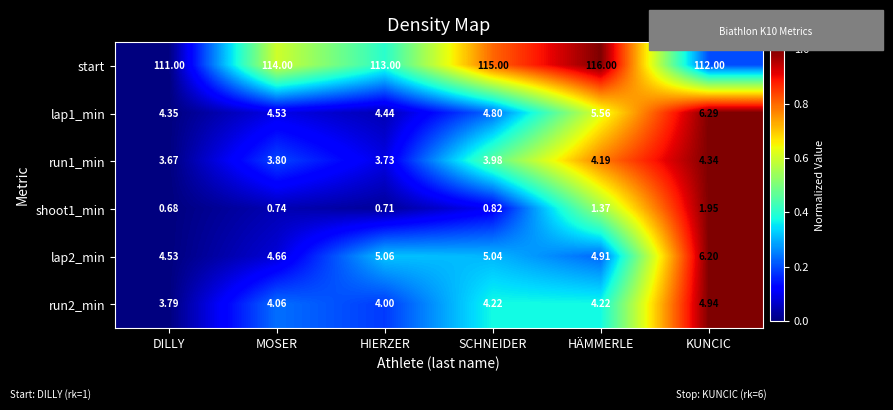

At which category is the sum across all series the highest?

HÄMMERLE